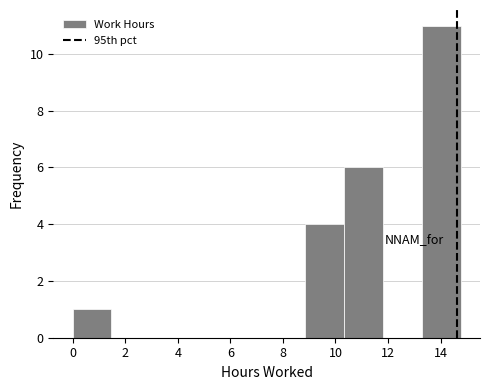

Reading left to right, list every bar in this chart as the range it spans on the x-axis followed by its height. Neither the bar edges nor the heights are printed on the chart, so give them approximately, as read against the axes.

0.0 to 1.4: 1
1.4 to 3.0: 0
3.0 to 4.4: 0
4.4 to 6.0: 0
6.0 to 7.4: 0
7.4 to 8.8: 0
8.8 to 10.4: 4
10.4 to 11.8: 6
11.8 to 13.2: 0
13.2 to 14.8: 11